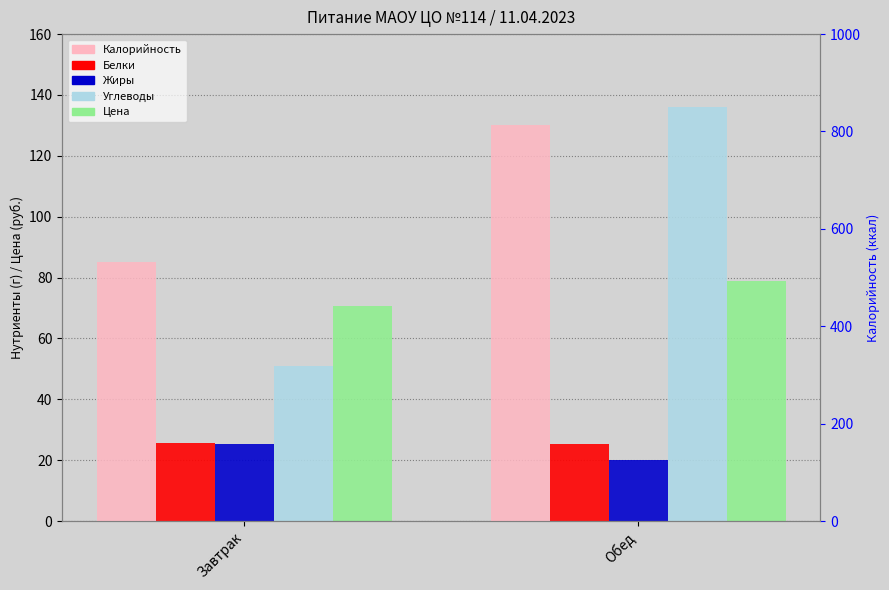

What is the average value of the Калорийность series?

673.0